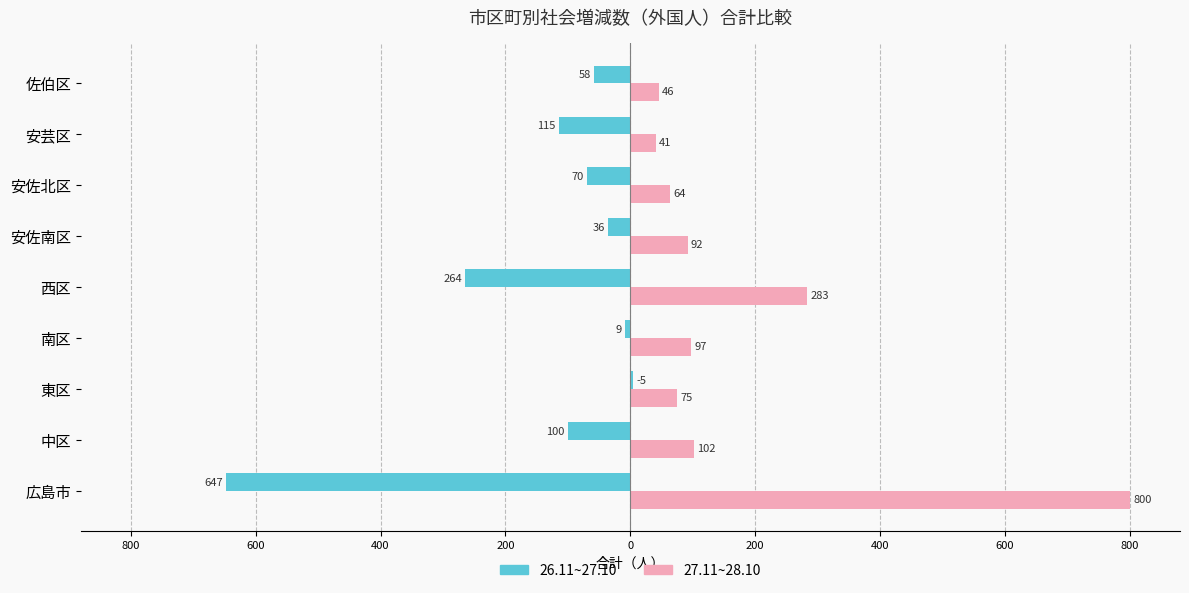

How many groups of bars are there?

9